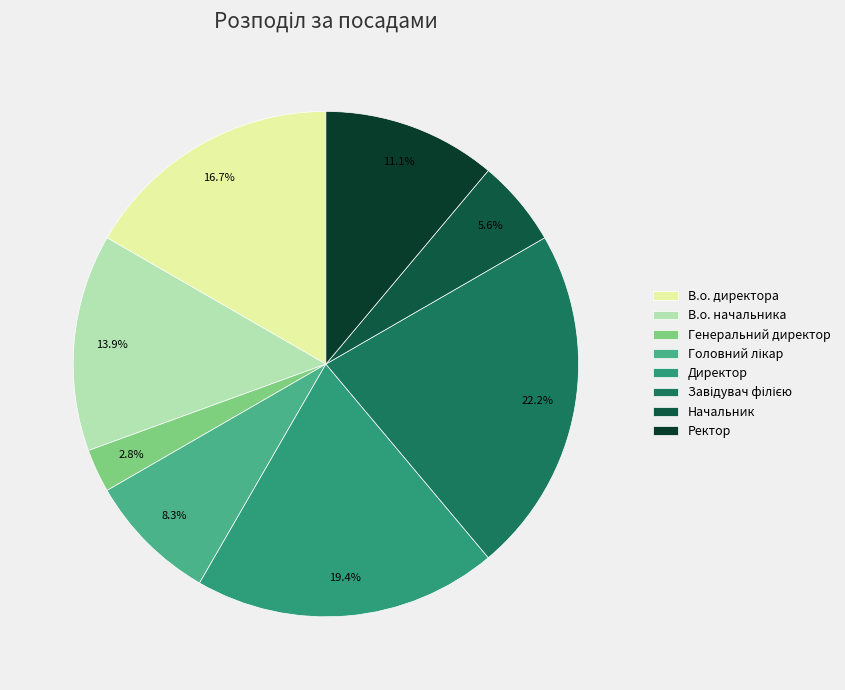

Approximately how many times larger is the value at Завідувач філією compared to В.о. директора?

1.3